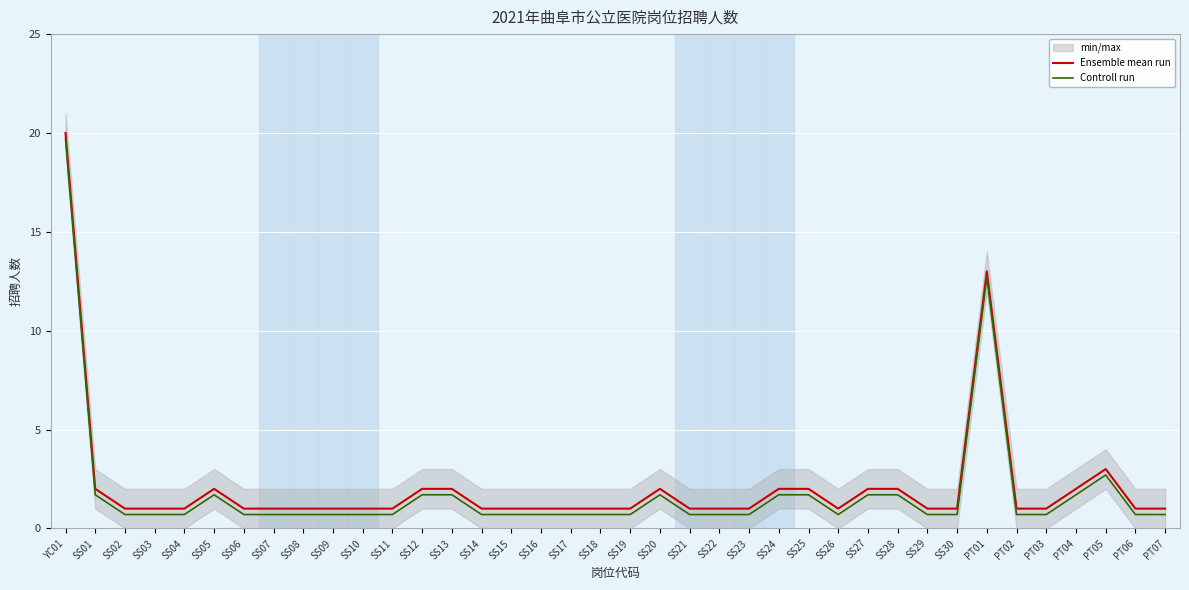

What is the maximum value for Ensemble mean run?

20.0